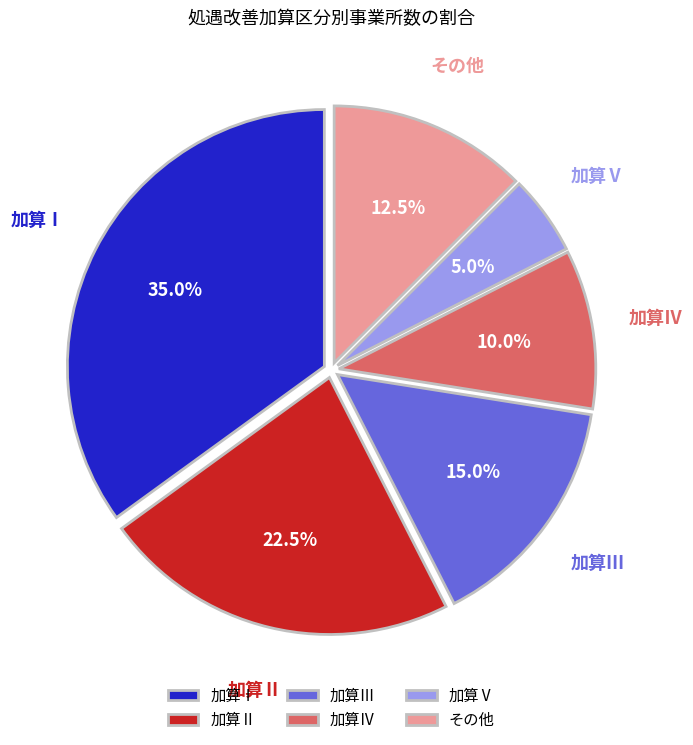

To the nearest percent, what is the difference between the largest and smallest slice percentages?

30%